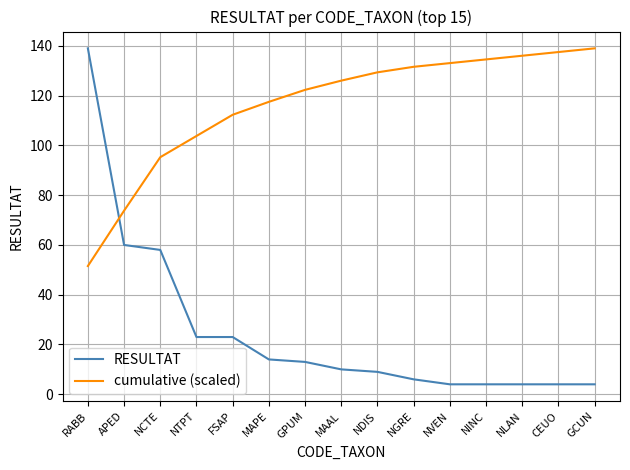

Reading left to right, transcribe all the data shown in this chart.

RESULTAT: RABB=139.0	APED=60.0	NCTE=58.0	NTPT=23.0	FSAP=23.0	MAPE=14.0	GPUM=13.0	MAAL=10.0	NDIS=9.0	NGRE=6.0	NVEN=4.0	NINC=4.0	NLAN=4.0	CEUO=4.0	GCUN=4.0
cumulative (scaled): RABB=51.5	APED=73.8	NCTE=95.3	NTPT=103.8	FSAP=112.3	MAPE=117.5	GPUM=122.3	MAAL=126.0	NDIS=129.4	NGRE=131.6	NVEN=133.1	NINC=134.6	NLAN=136.0	CEUO=137.5	GCUN=139.0